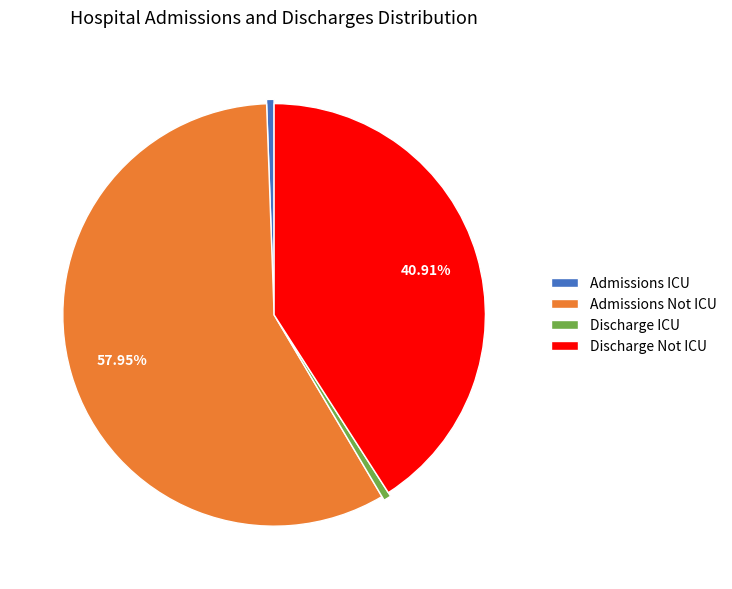

Which slice is the largest?

Admissions Not ICU